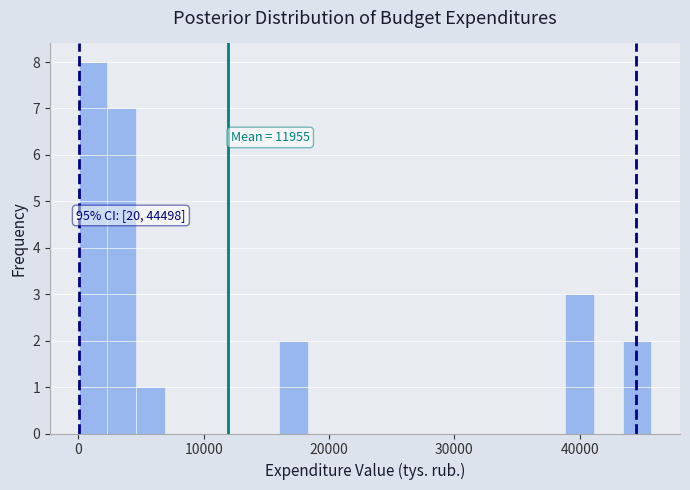

Read against the x-axis, roughly where is the centre of the tallest bar?

1000